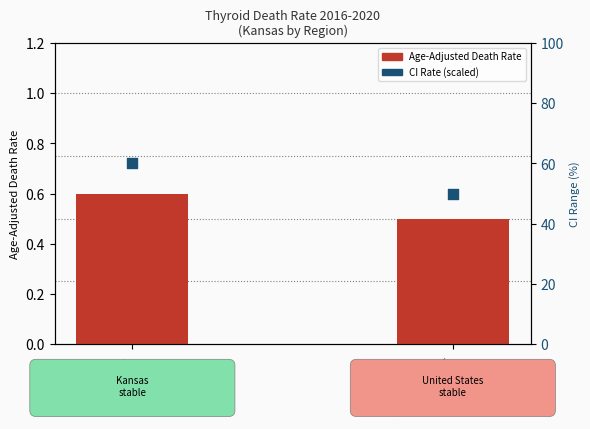

What are all the series names shown in the legend?

Age-Adjusted Death Rate, CI Rate (scaled)